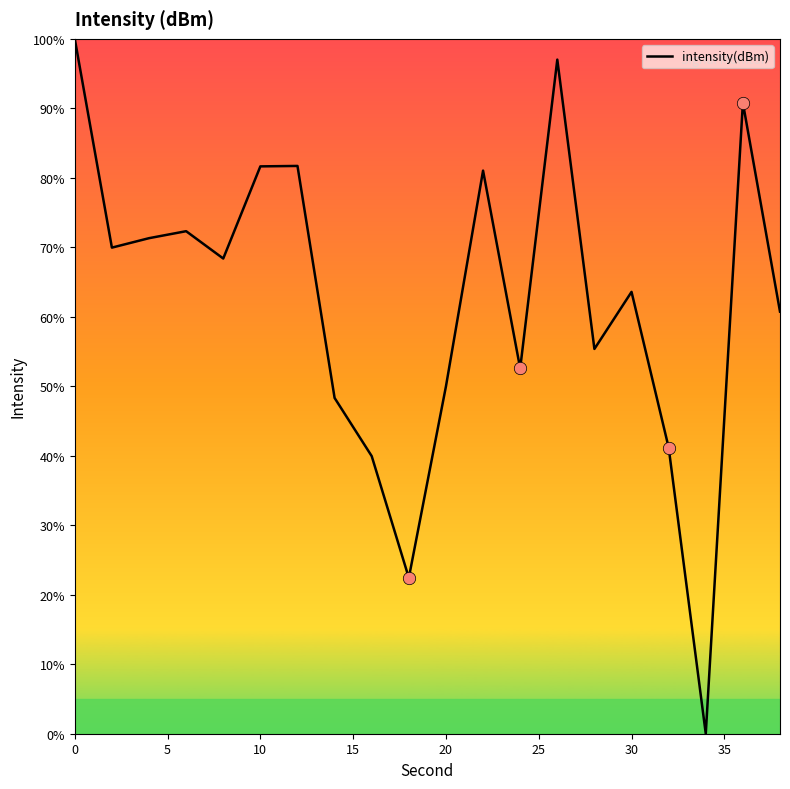

What is the difference between the maximum and minimum values?

100.0